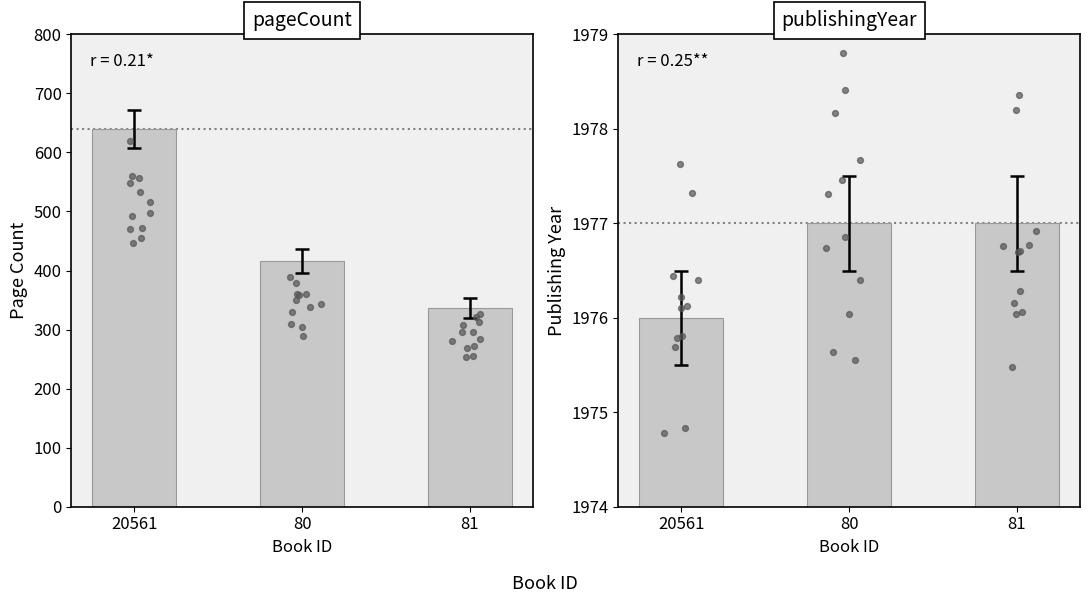

Which series has the widest spread of Y values?

pageCount